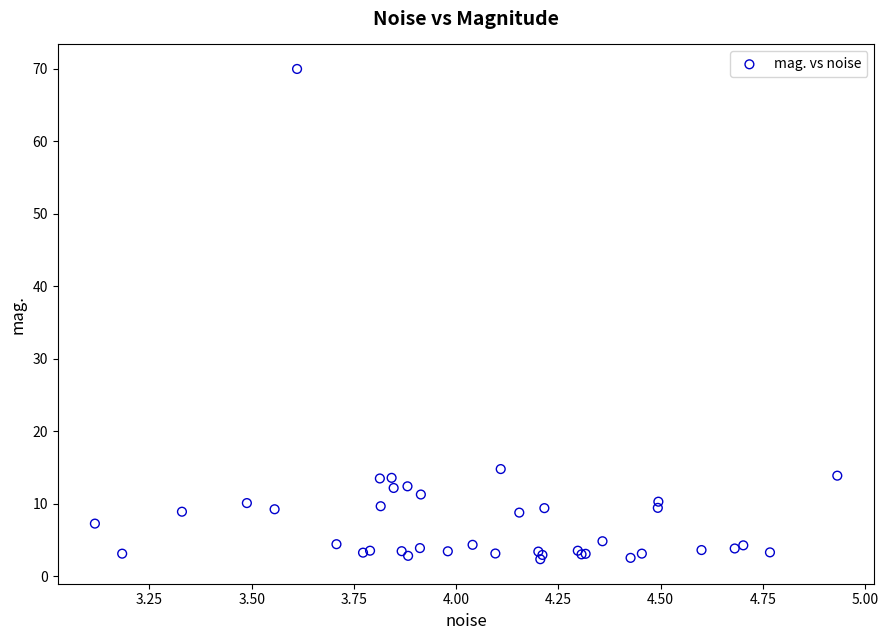

What Y value in the scatter plot is closest to 36?

14.8